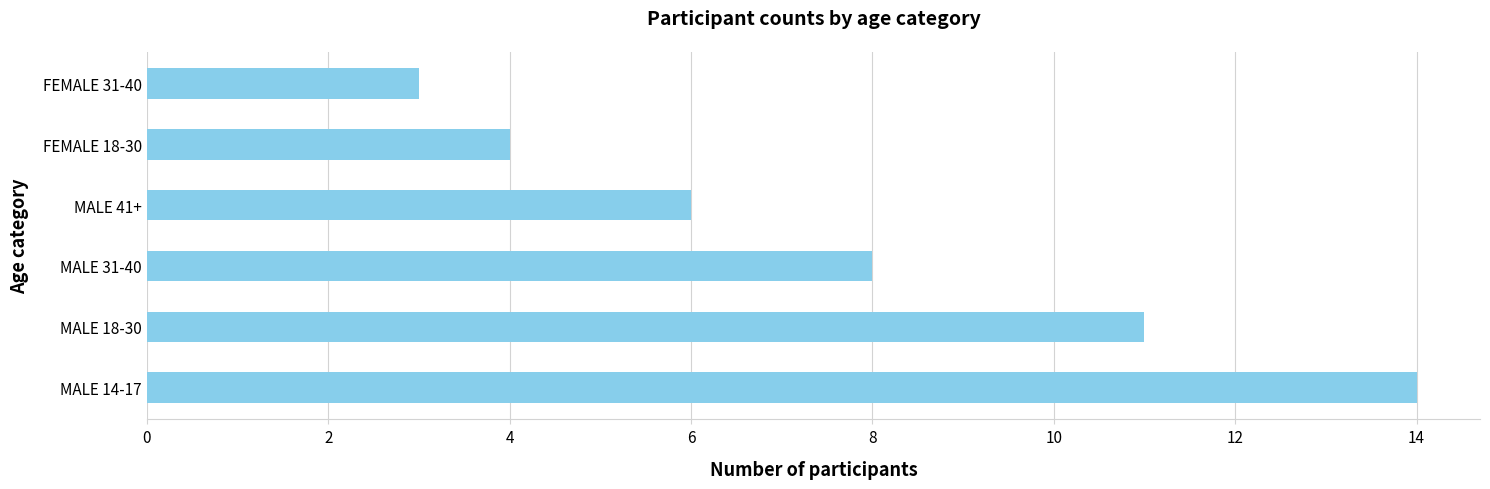

Rank the categories by value from highest to lowest.

MALE 14-17, MALE 18-30, MALE 31-40, MALE 41+, FEMALE 18-30, FEMALE 31-40